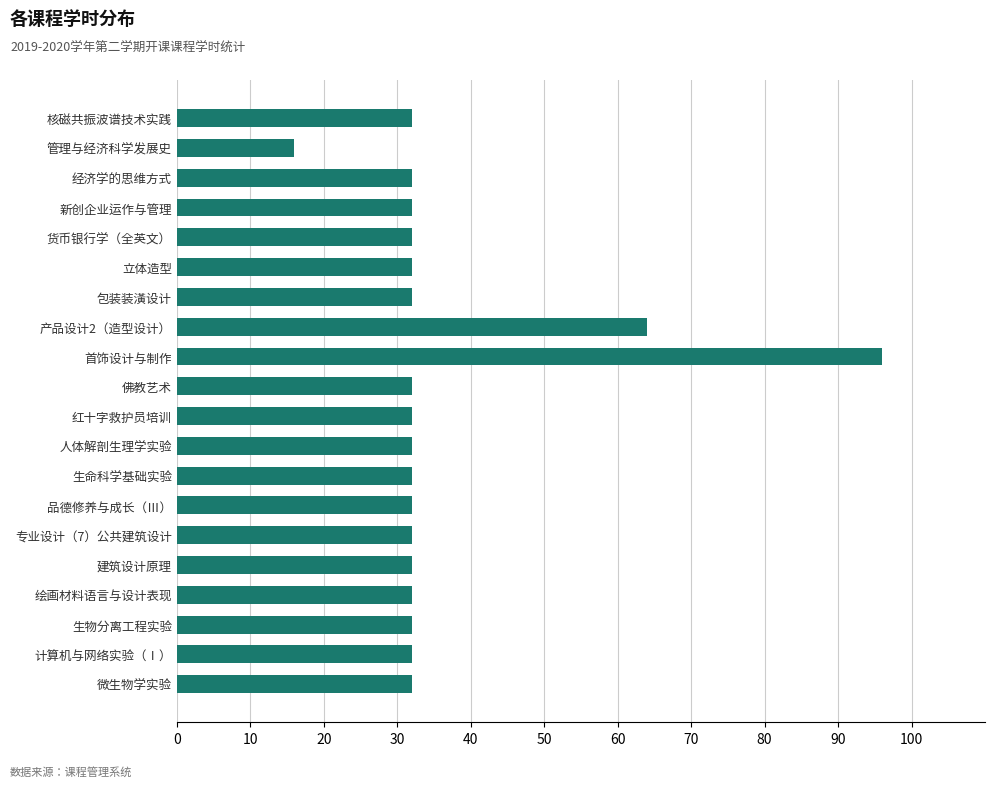

The value at 计算机与网络实验（Ⅰ） is 32. True or false?

True